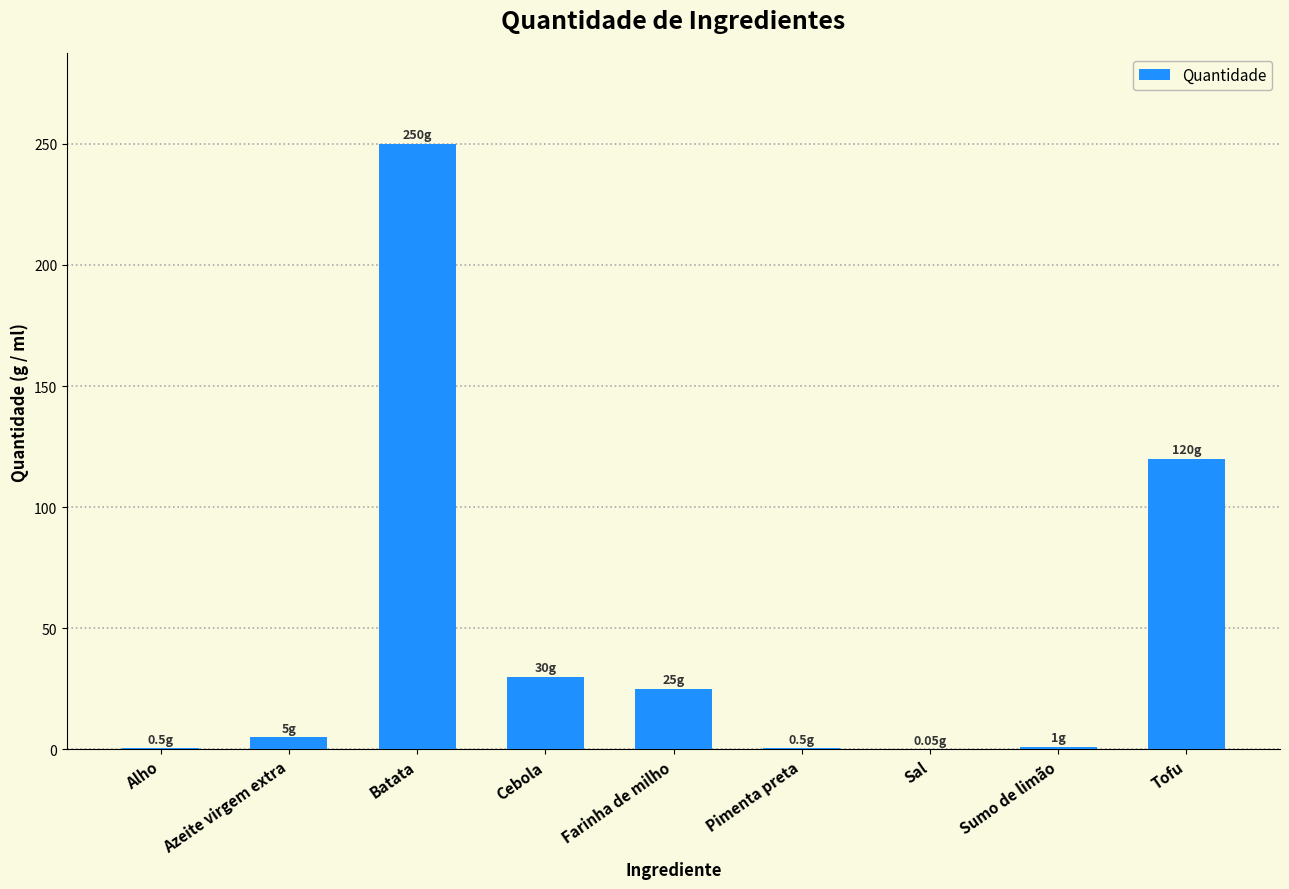

How many distinct data groups are displayed?

1